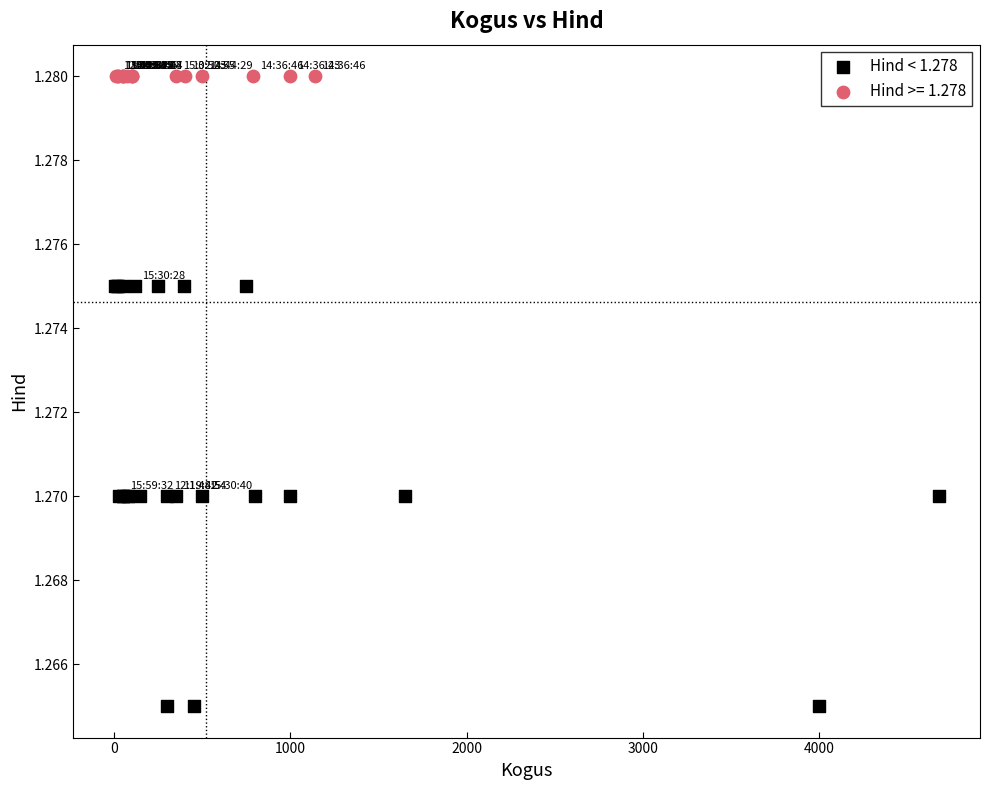

Which series contains the highest Y value?

Hind >= 1.278